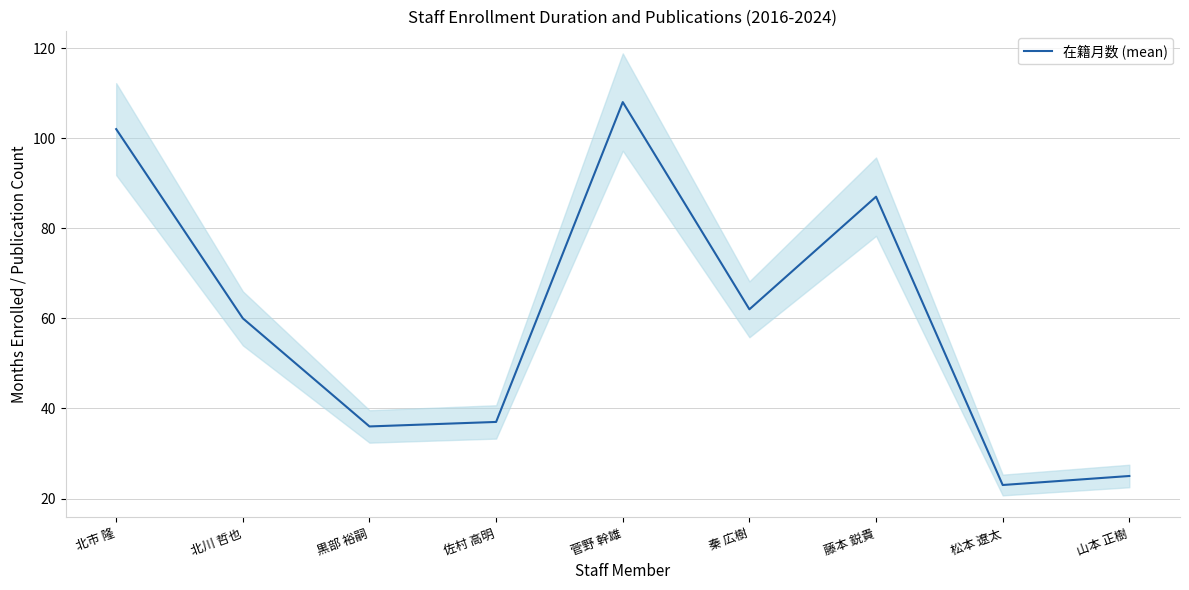

True or false: there are more than 2 points higher than both neighbors.

False